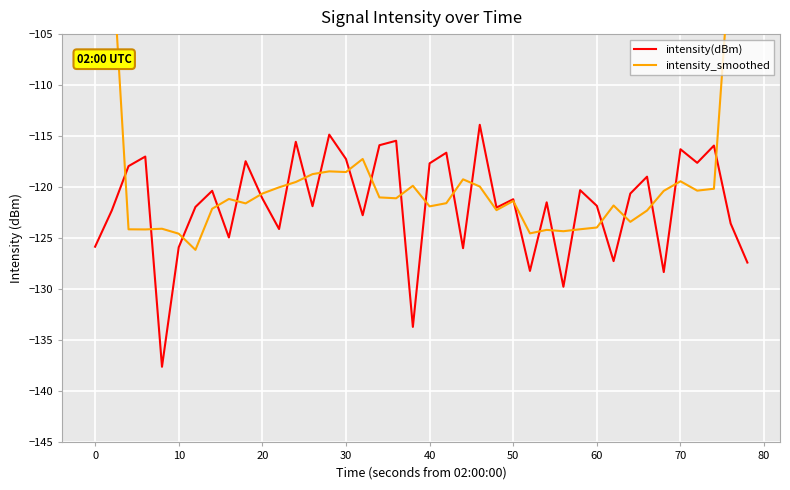

The value of intensity(dBm) at 0 is -219.1. True or false?

False